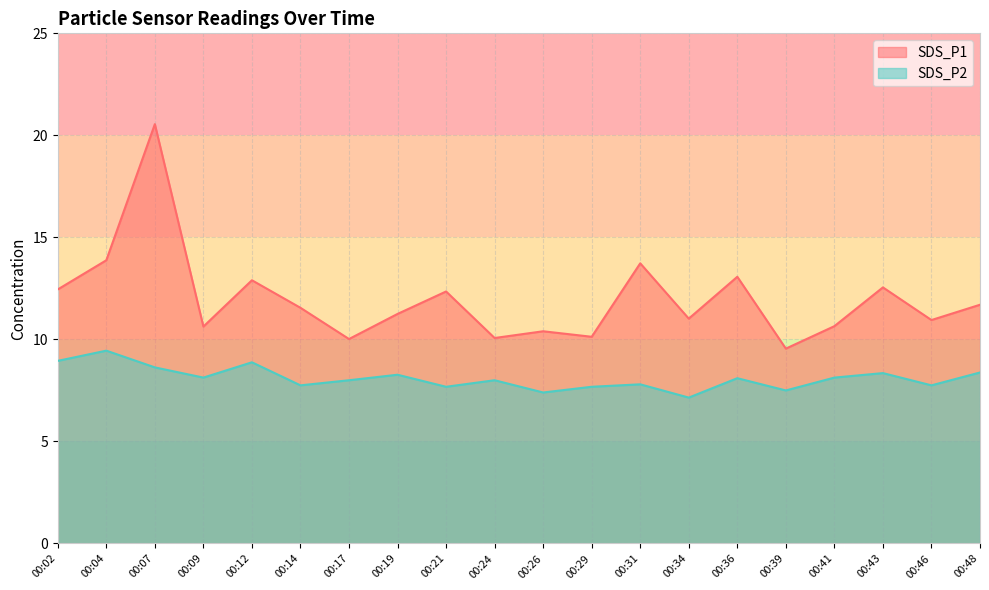

Reading right to left, what are all the values shown in this chart?

SDS_P1: 00:48=11.7	00:46=10.9	00:43=12.6	00:41=10.7	00:39=9.6	00:36=13.1	00:34=11.0	00:31=13.7	00:29=10.1	00:26=10.4	00:24=10.1	00:21=12.3	00:19=11.2	00:17=10.0	00:14=11.6	00:12=12.9	00:09=10.6	00:07=20.6	00:04=13.9	00:02=12.4
SDS_P2: 00:48=8.4	00:46=7.8	00:43=8.3	00:41=8.1	00:39=7.5	00:36=8.1	00:34=7.2	00:31=7.8	00:29=7.7	00:26=7.4	00:24=8.0	00:21=7.7	00:19=8.3	00:17=8.0	00:14=7.8	00:12=8.9	00:09=8.1	00:07=8.6	00:04=9.4	00:02=8.9